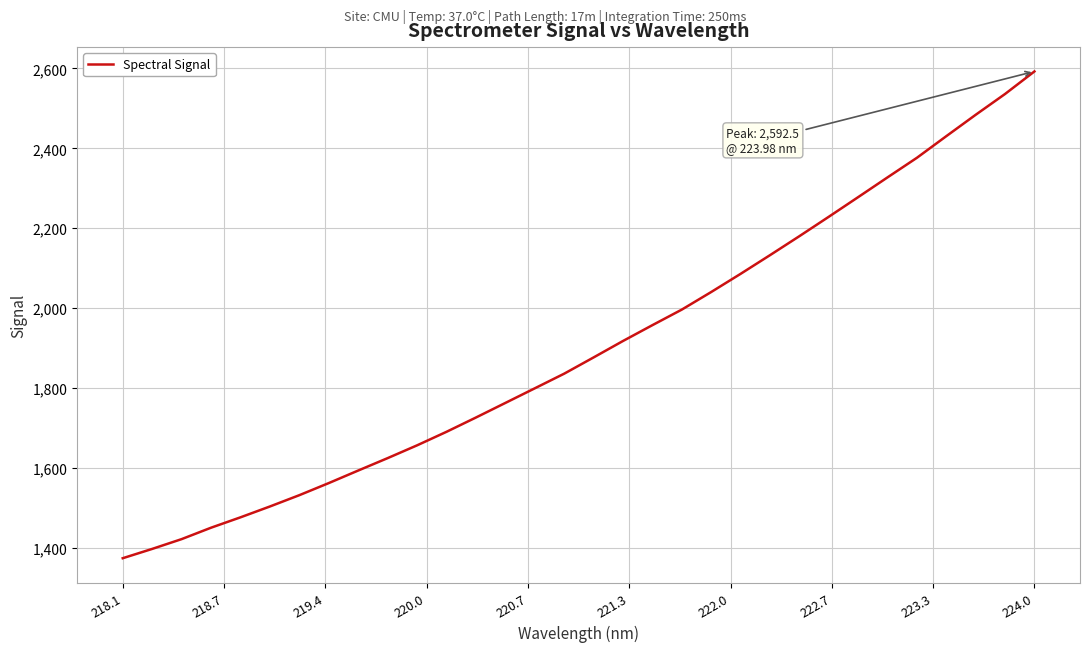

What is the difference between the maximum and minimum values?

1218.2